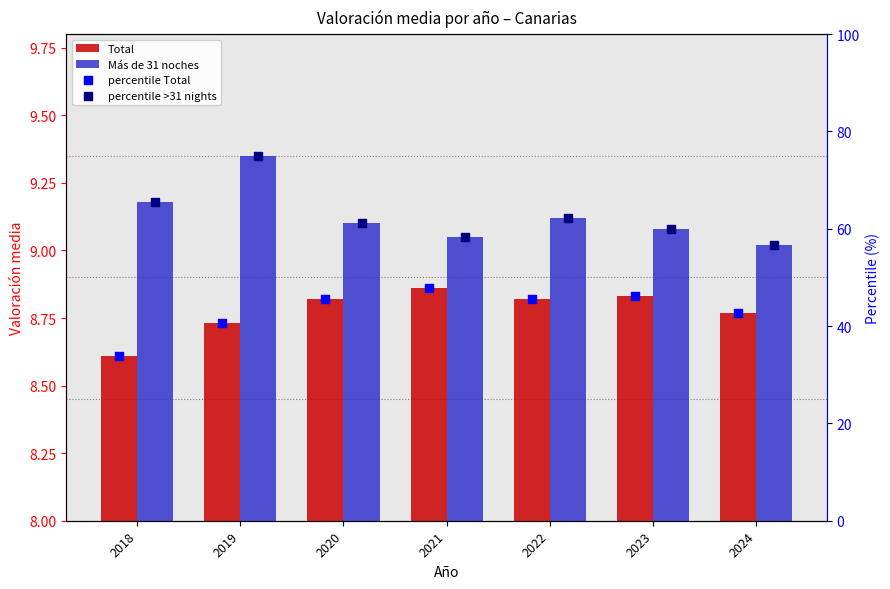

At how many categories does at least one series exceed 28?

7